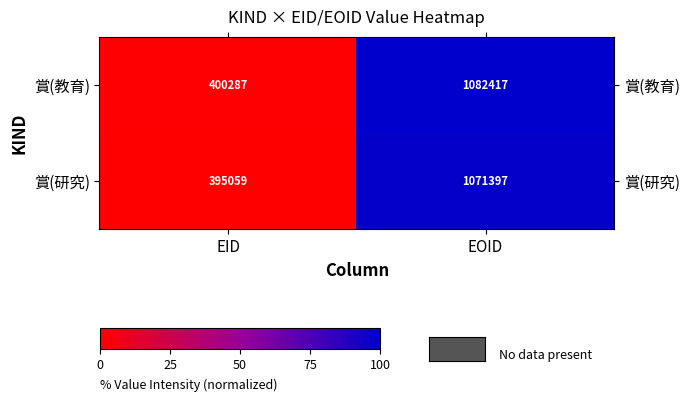

Reading left to right, transcribe all the data shown in this chart.

賞(教育): 400287	1082417
賞(研究): 395059	1071397